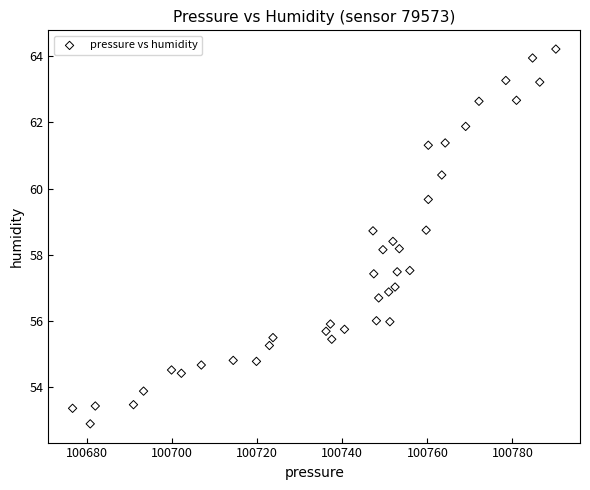

What is the range of Y values (max minus min)?

11.3